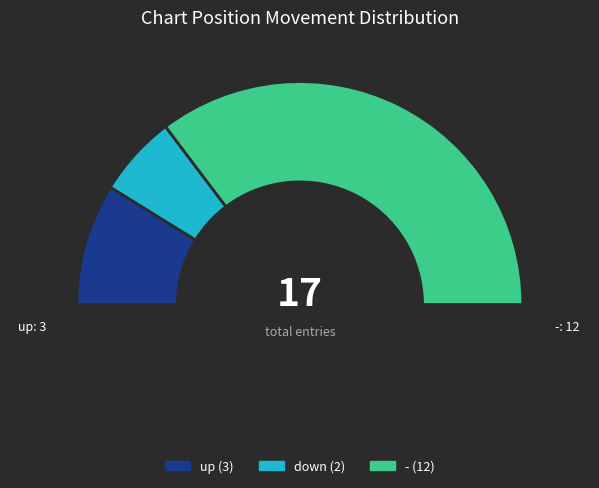

Count the number of slices in the pie.

3